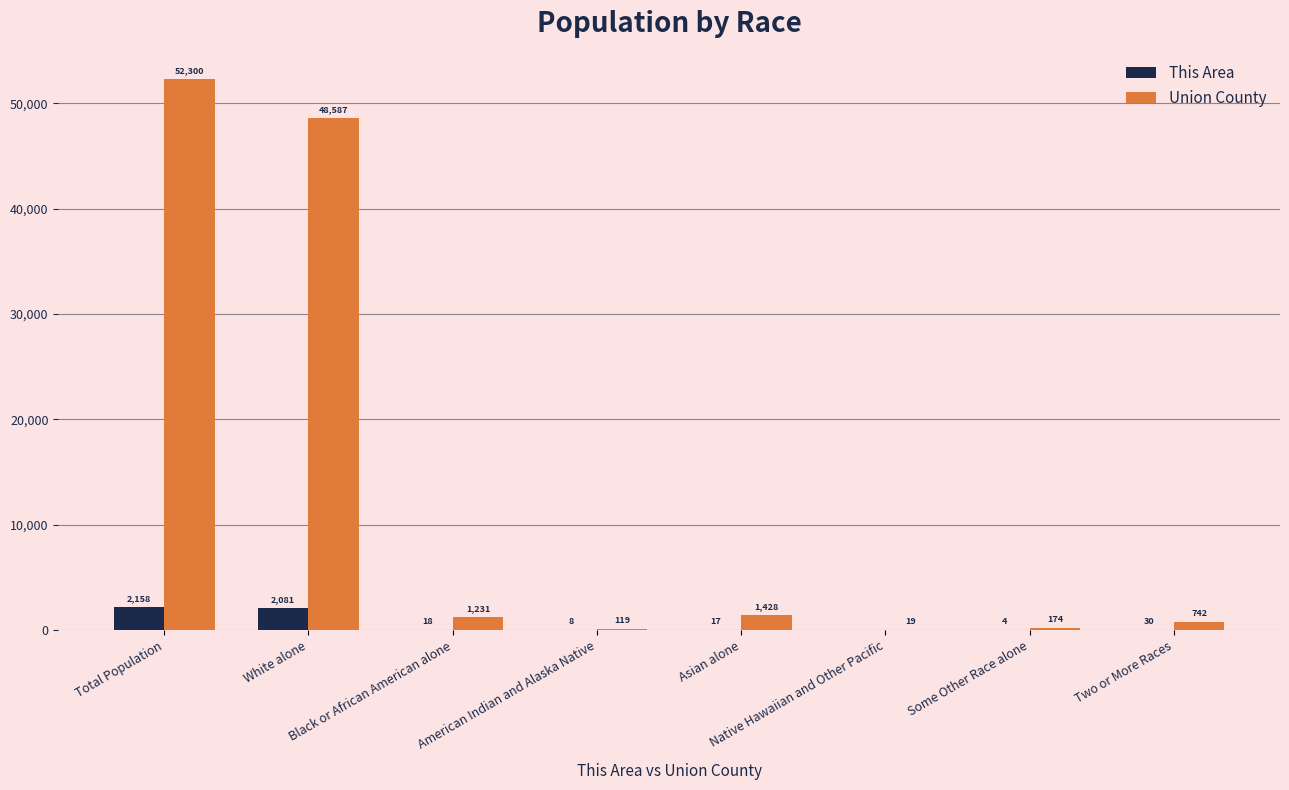

The This Area series shows 4 at Some Other Race alone. True or false?

True